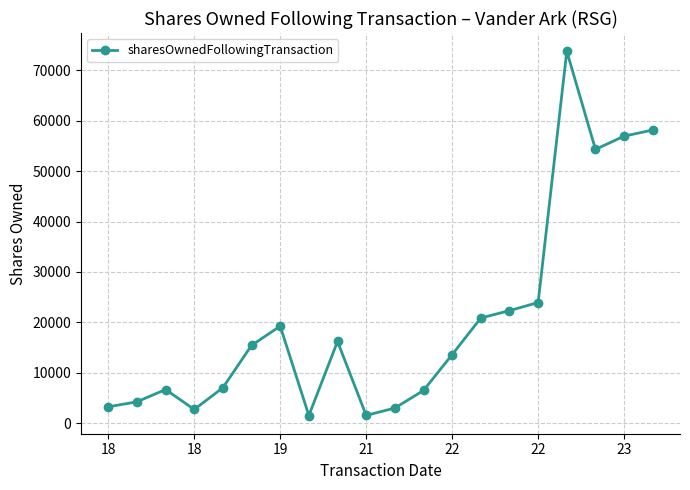

What is the maximum value shown in the chart?

73719